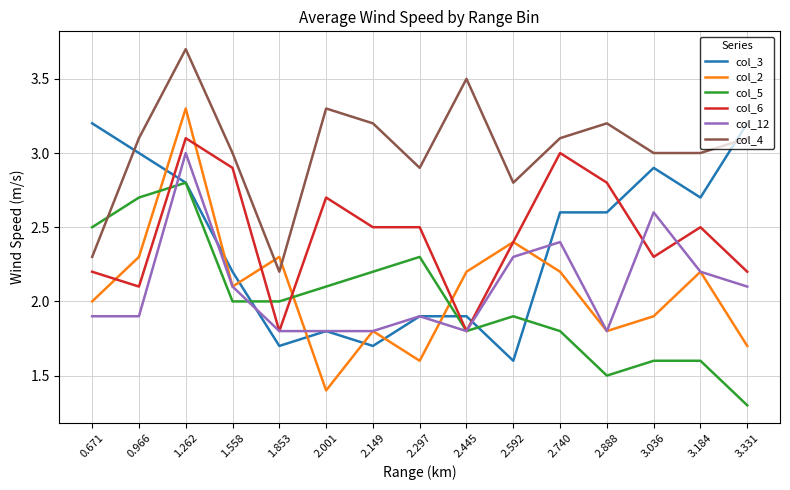

Which series has the largest range (max minus min)?

col_2